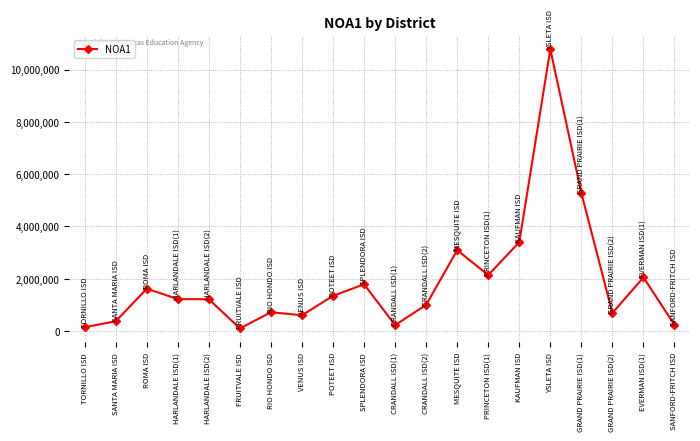

How many values are below 1221412?

10